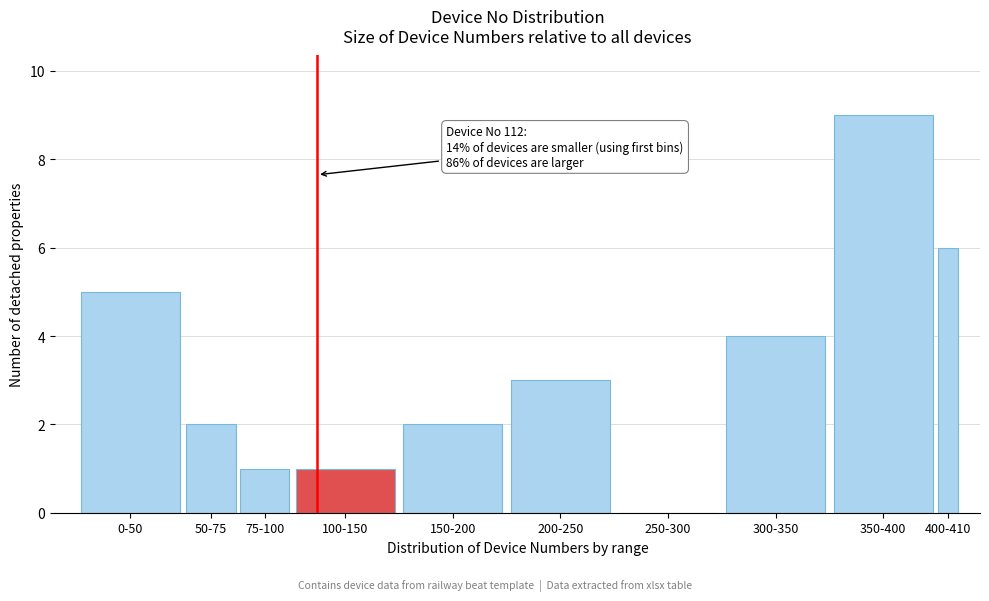

Reading left to right, what are all the values shown in this chart?

0-50=5	50-75=2	75-100=1	100-150=1	150-200=2	200-250=3	250-300=0	300-350=4	350-400=9	400-410=6